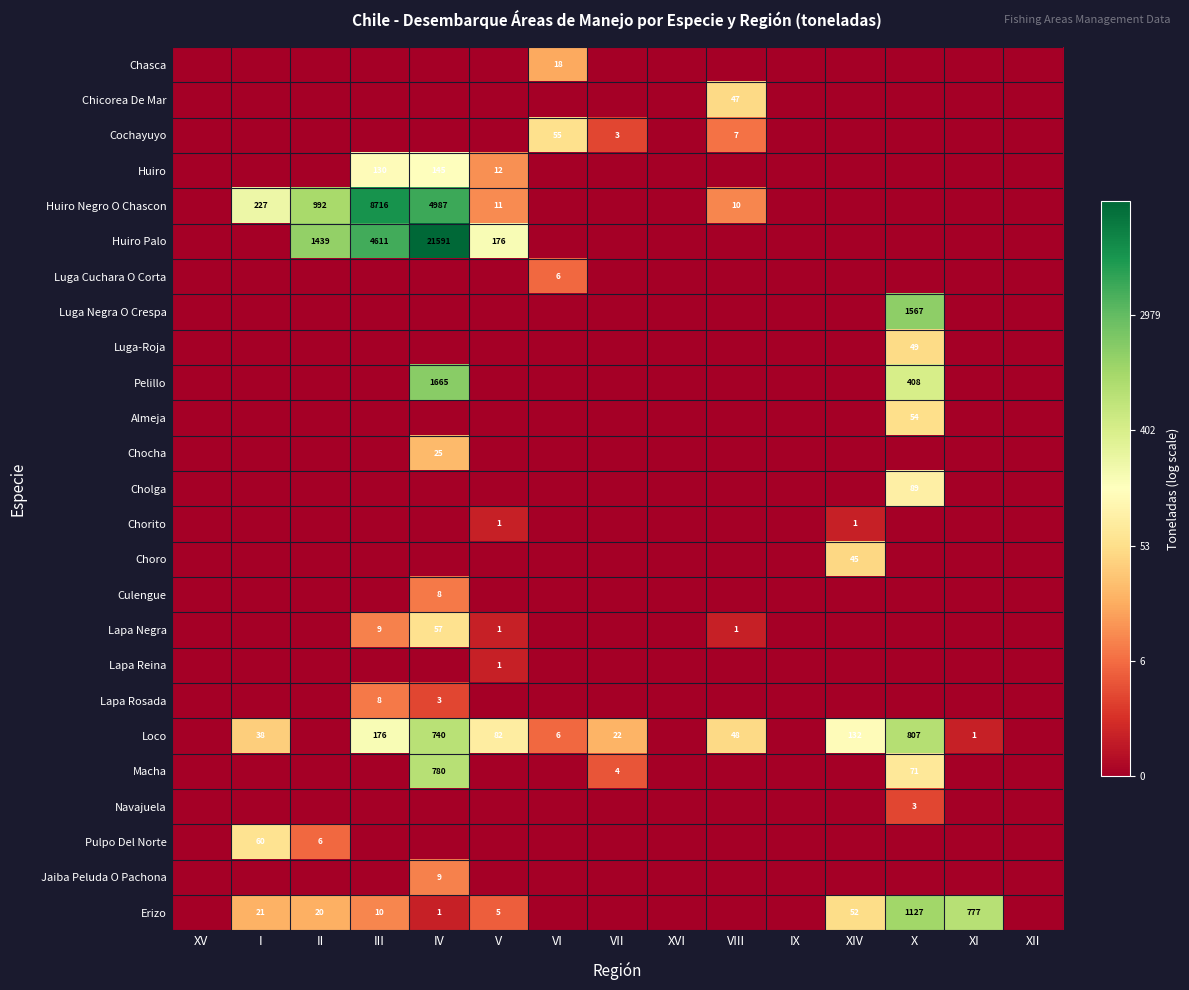

Is it true that Loco equals 807 at X?

True